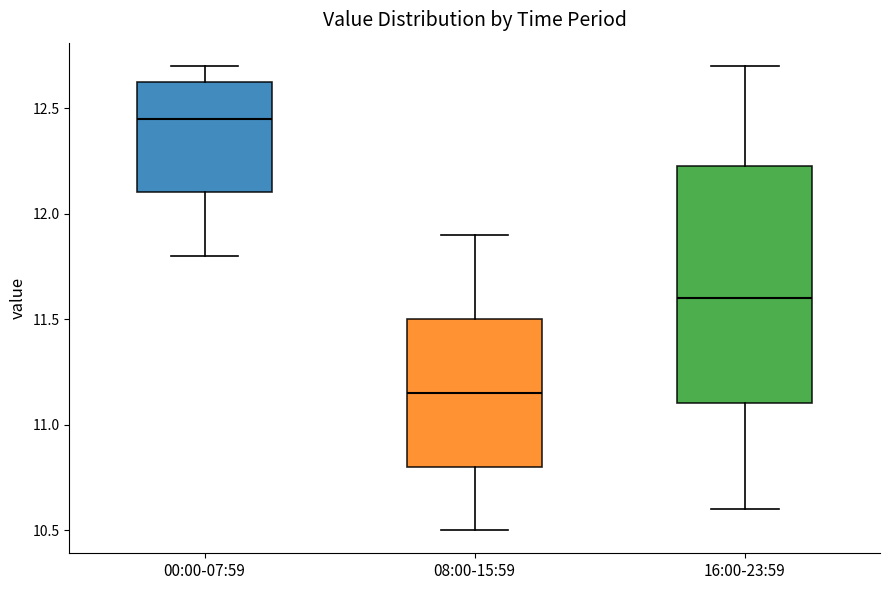

Reading left to right, read every box against the y-axis: the position of its median line, the range the box covers, and the ends of its whiskers. The values are not printed on the chart, so give them approximately, as read against the axis.

00:00-07:59: median 12.45, box 12.10 to 12.65, whiskers 11.80 to 12.70
08:00-15:59: median 11.15, box 10.80 to 11.50, whiskers 10.50 to 11.90
16:00-23:59: median 11.60, box 11.10 to 12.25, whiskers 10.60 to 12.70